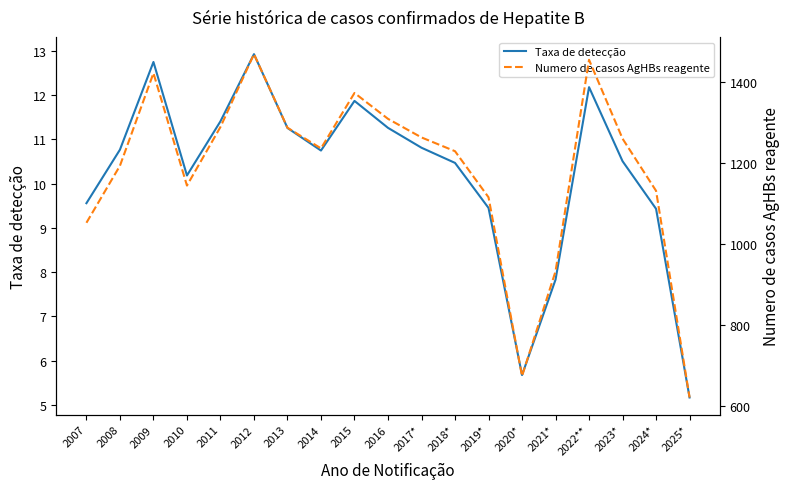

The Taxa de detecção series shows 16.7 at 2015. True or false?

False